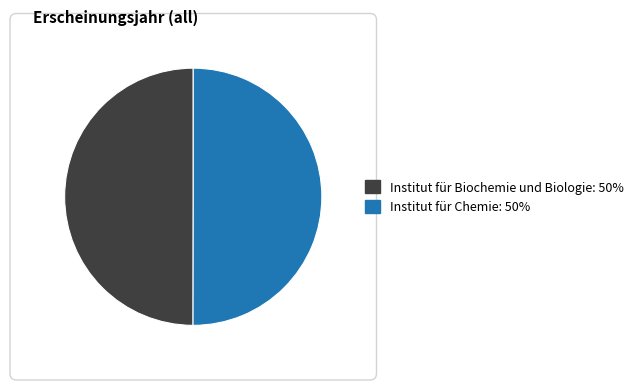

What is the ratio of the value at Institut für Biochemie und Biologie to the value at Institut für Chemie?

1.0